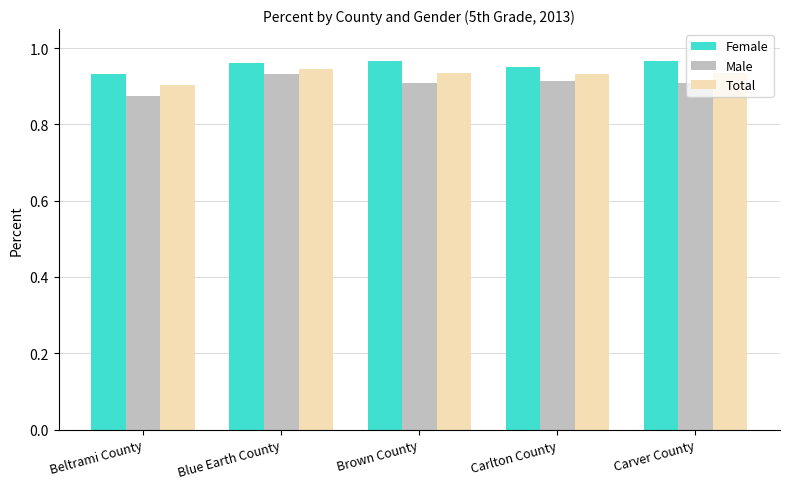

What is the sum of all Male values?

4.5